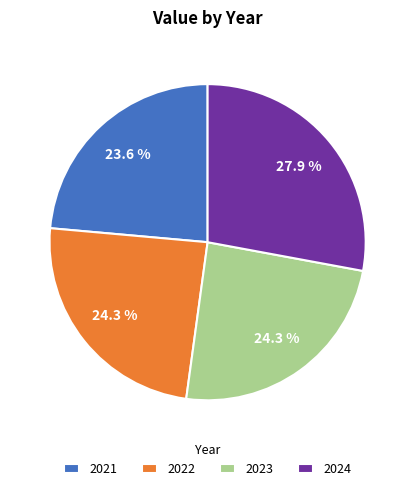

Which category has the biggest portion of the pie?

2024